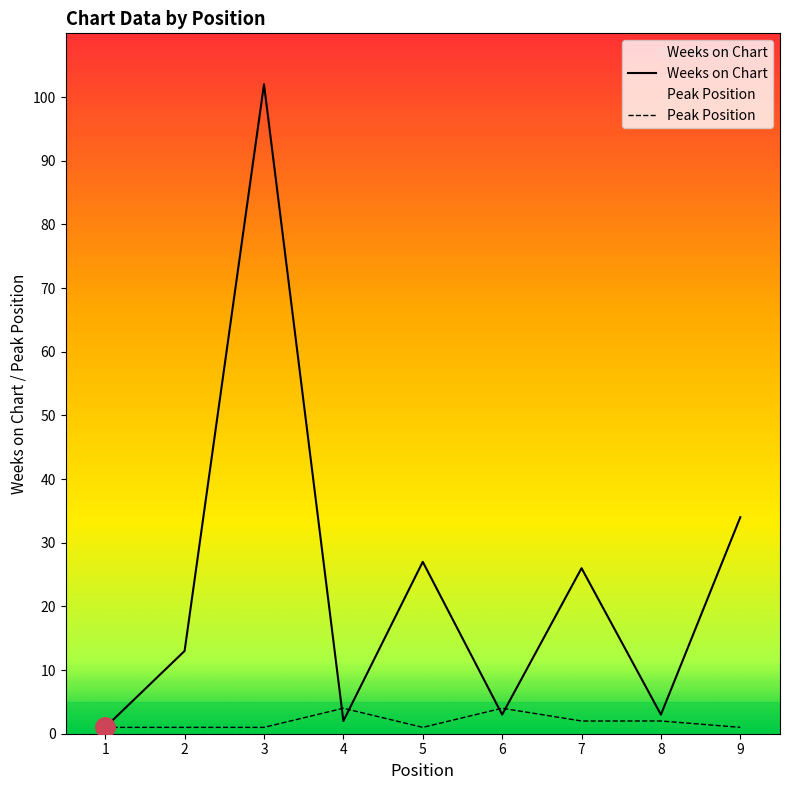

At which label is Weeks on Chart closest to 51?

9